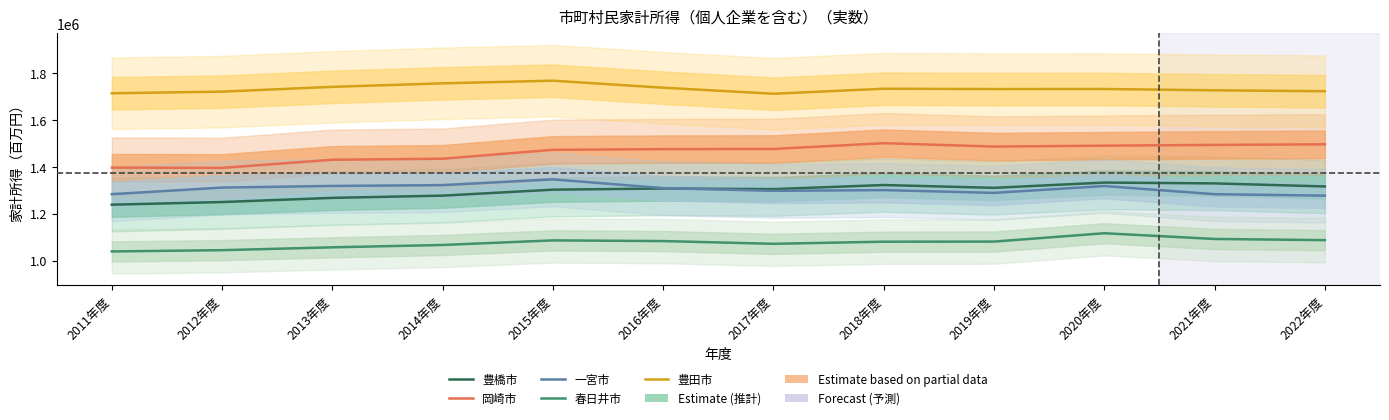

Which has a higher value, 2019年度 or 2018年度?

2018年度